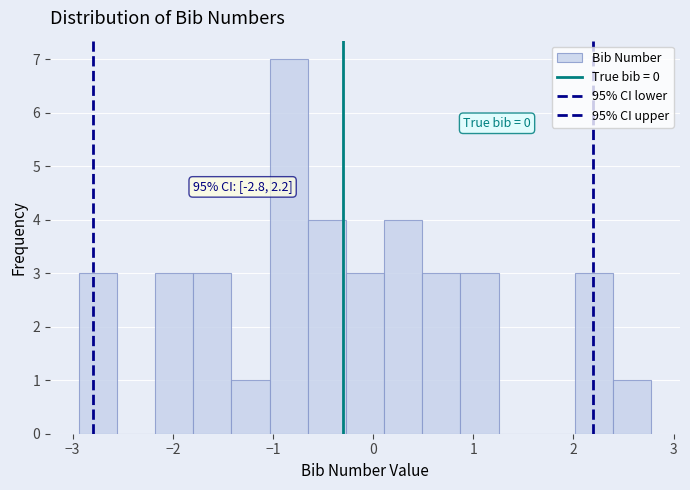

Read against the x-axis, roughly where is the centre of the tallest bar?

-0.8